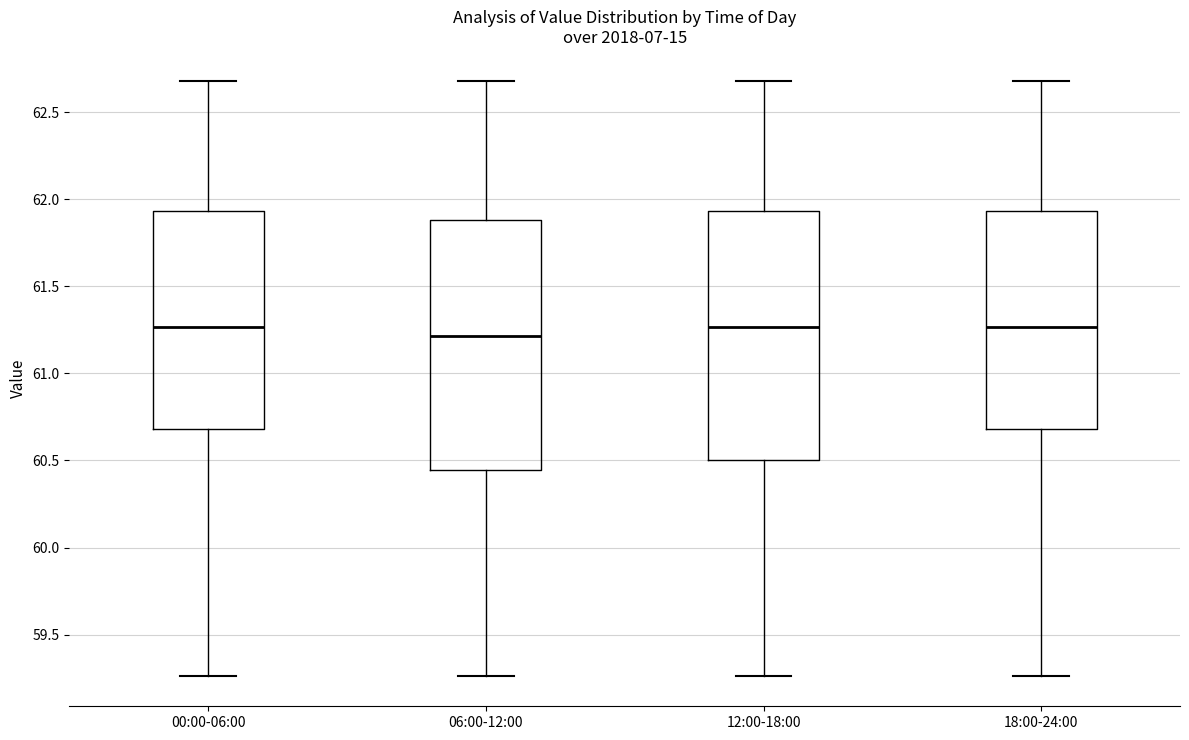

Where does the median line of the box for 12:00-18:00 sit on the y-axis? The values are not printed on the chart, so give them approximately, as read against the axis.

61.25